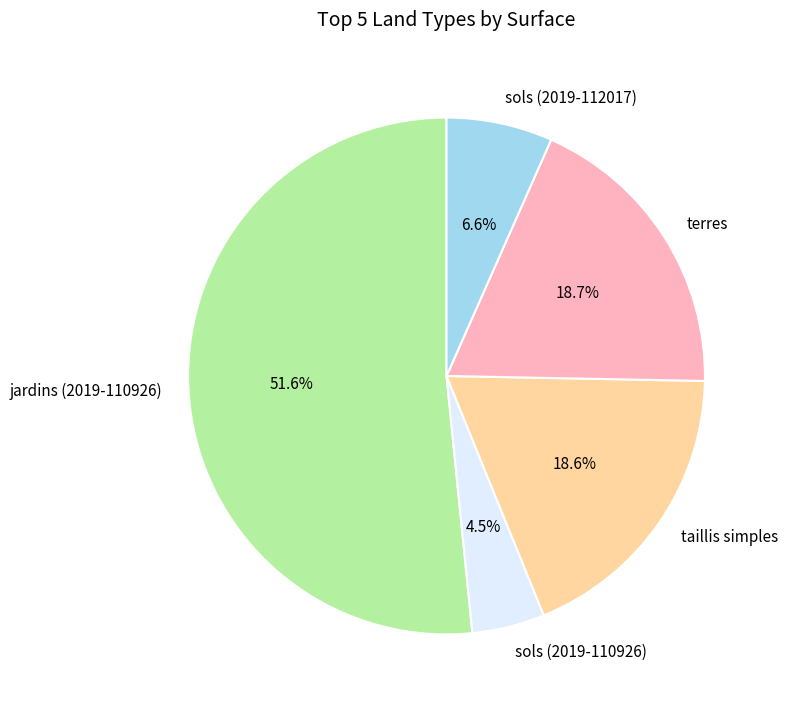

To the nearest percent, what percentage of the pie is sols (2019-112017)?

7%